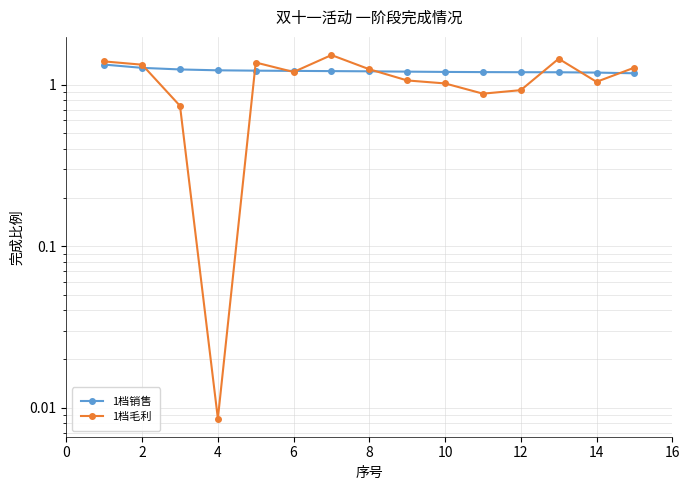

True or false: 1档销售 and 1档毛利 intersect in this chart.

True